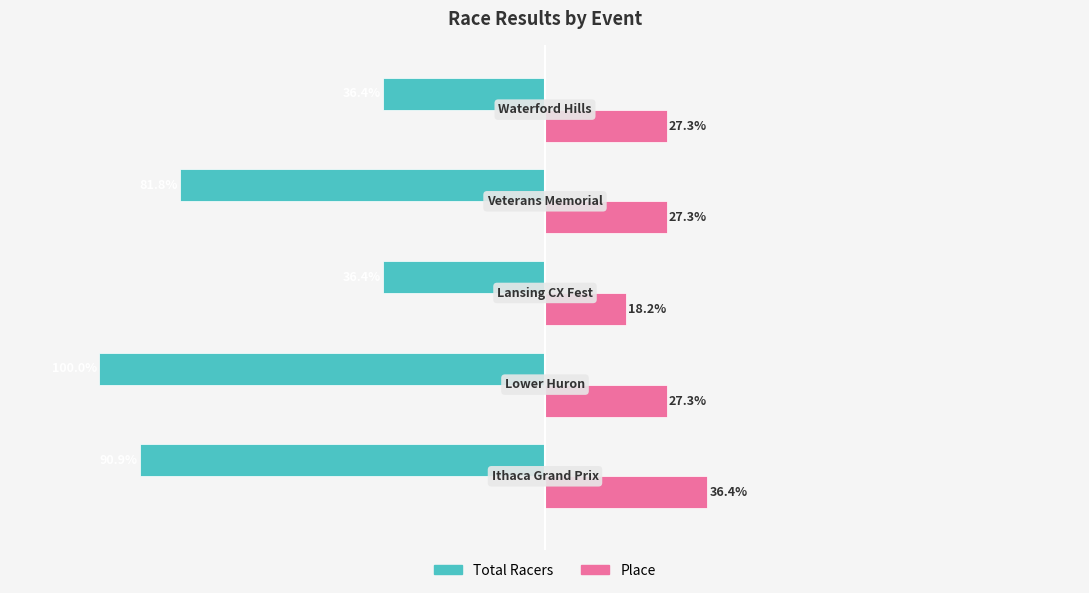

Which series has the largest range (max minus min)?

Total Racers